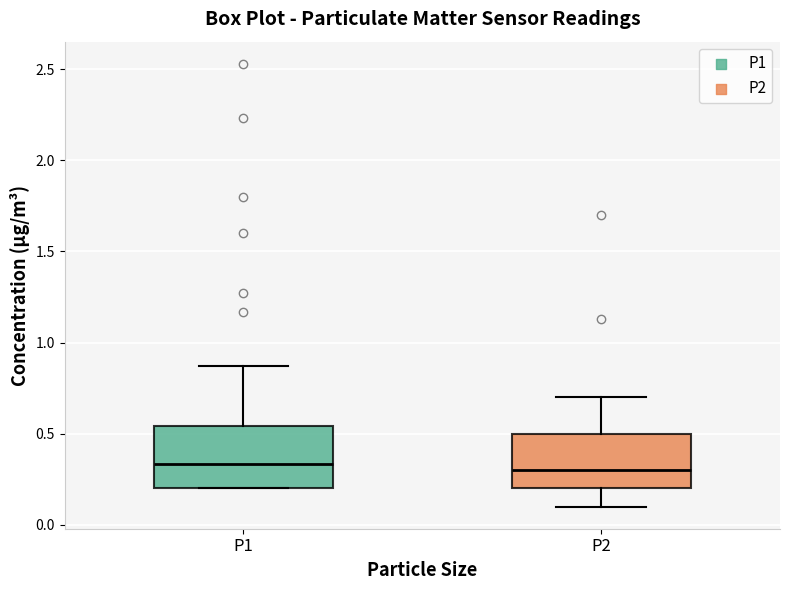

Reading left to right, read every box against the y-axis: the position of its median line, the range the box covers, and the ends of its whiskers. The values are not printed on the chart, so give them approximately, as read against the axis.

P1: median 0.35, box 0.20 to 0.55, whiskers 0.20 to 0.85
P2: median 0.30, box 0.20 to 0.50, whiskers 0.10 to 0.70